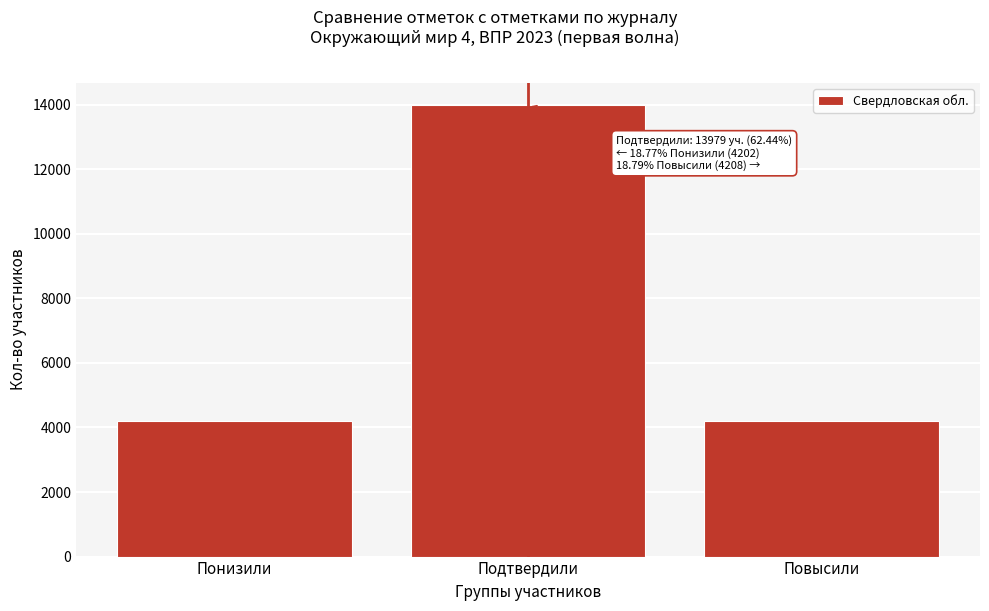

The chart shows a value of 13979 at Подтвердили. True or false?

True